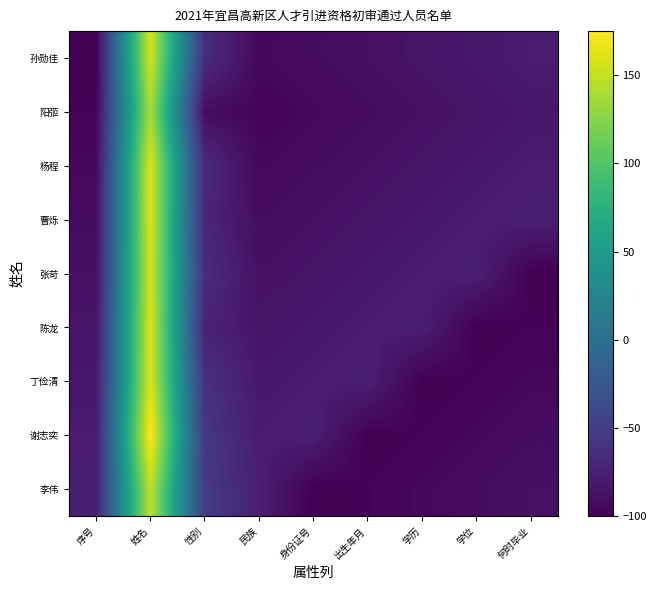

Reading left to right, what are all the values shown in this chart?

孙勋佳: 序号=-100.0	姓名=157.1	性别=-64.1	民族=-94.0	身份证号=-91.0	出生年月=-88.0	学历=-85.1	学位=-82.1	何时毕业=-79.1
阳弬: 序号=-97.0	姓名=139.1	性别=-91.0	民族=-97.0	身份证号=-94.0	出生年月=-91.0	学历=-88.0	学位=-85.1	何时毕业=-82.1
杨程: 序号=-94.0	姓名=160.1	性别=-67.1	民族=-94.0	身份证号=-91.0	出生年月=-88.0	学历=-85.1	学位=-82.1	何时毕业=-79.1
曹烁: 序号=-91.0	姓名=160.1	性别=-70.1	民族=-91.0	身份证号=-88.0	出生年月=-85.1	学历=-82.1	学位=-79.1	何时毕业=-76.1
张苛: 序号=-88.0	姓名=157.1	性别=-64.1	民族=-88.0	身份证号=-85.1	出生年月=-82.1	学历=-79.1	学位=-76.1	何时毕业=-100.0
陈龙: 序号=-85.1	姓名=160.1	性别=-73.1	民族=-85.1	身份证号=-82.1	出生年月=-79.1	学历=-76.1	学位=-100.0	何时毕业=-97.0
丁俭清: 序号=-82.1	姓名=160.1	性别=-61.1	民族=-82.1	身份证号=-79.1	出生年月=-76.1	学历=-100.0	学位=-97.0	何时毕业=-94.0
谢志奕: 序号=-79.1	姓名=175.0	性别=-55.2	民族=-79.1	身份证号=-76.1	出生年月=-100.0	学历=-97.0	学位=-94.0	何时毕业=-91.0
李伟: 序号=-76.1	姓名=148.1	性别=-52.2	民族=-76.1	身份证号=-100.0	出生年月=-97.0	学历=-94.0	学位=-91.0	何时毕业=-88.0